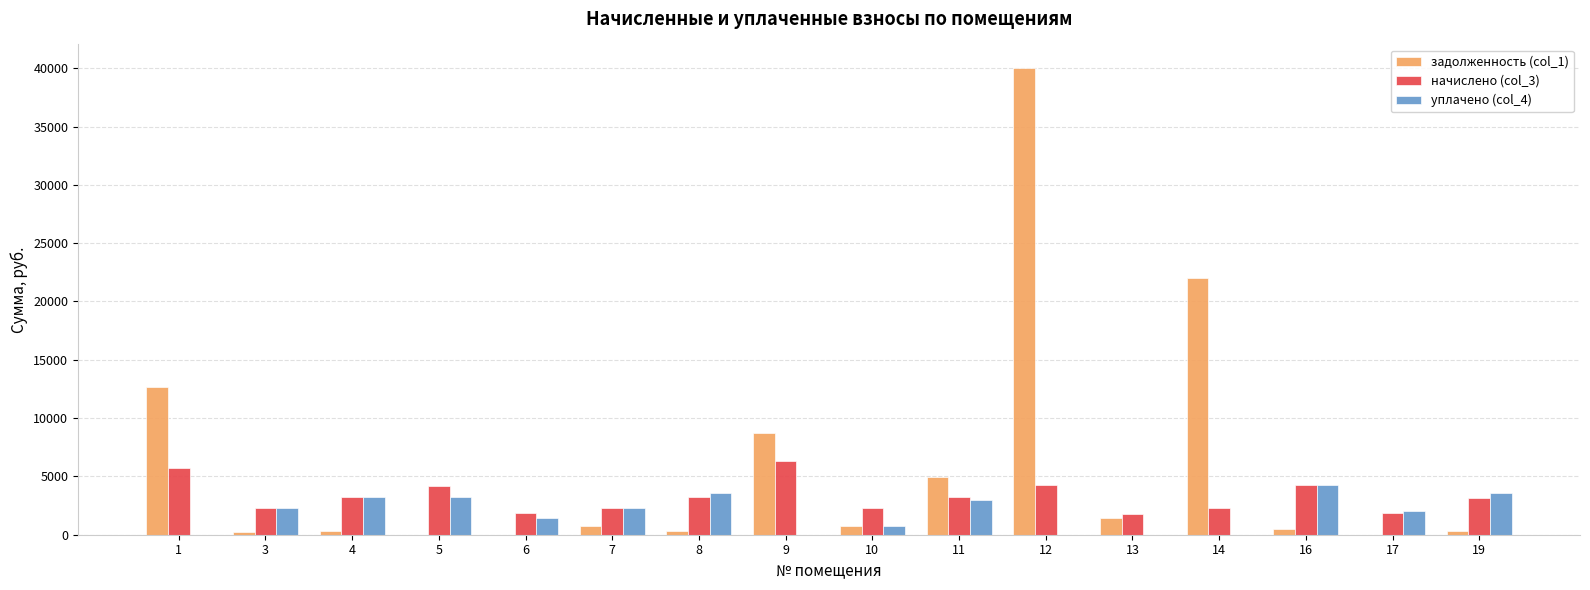

Which series changed the most between 6 and 9?

задолженность (col_1)